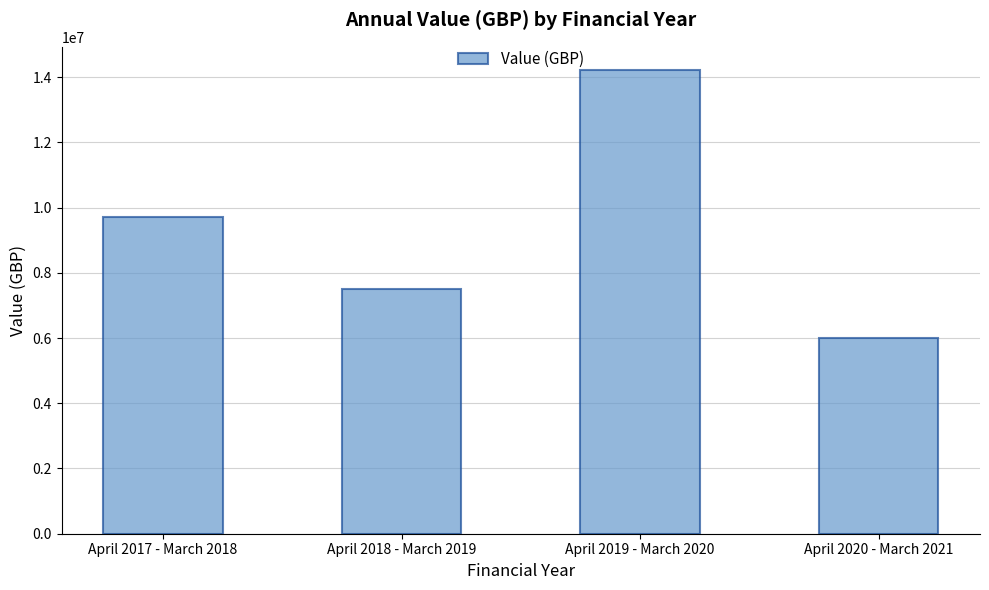

What is the smallest value displayed?

6000000